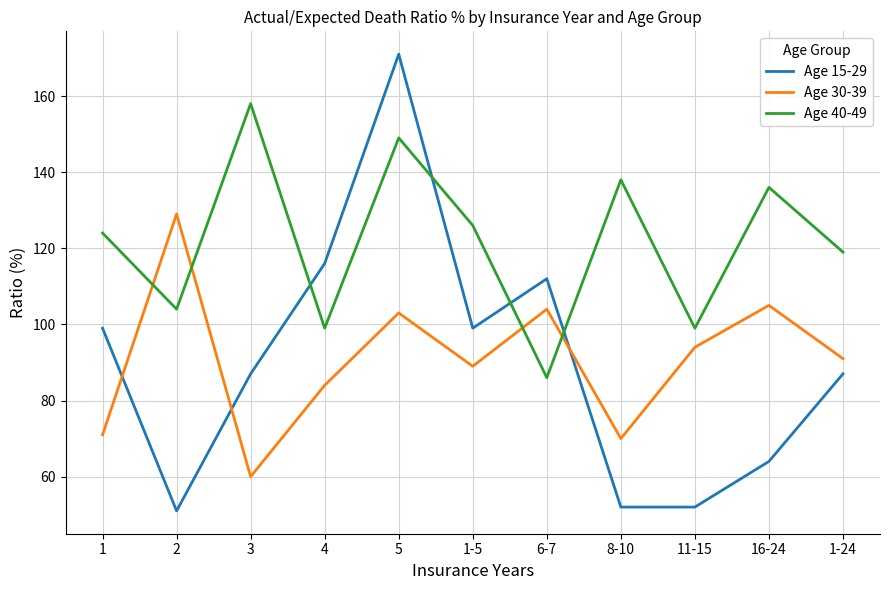

Where does the Age 30-39 series first go above 91?

2